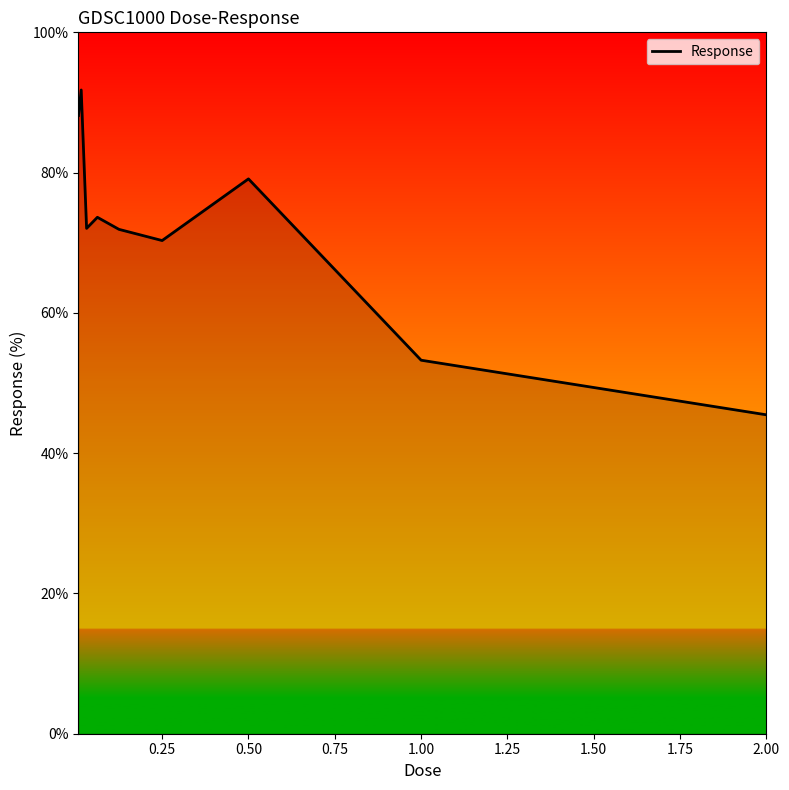

What is the maximum value shown in the chart?

91.8